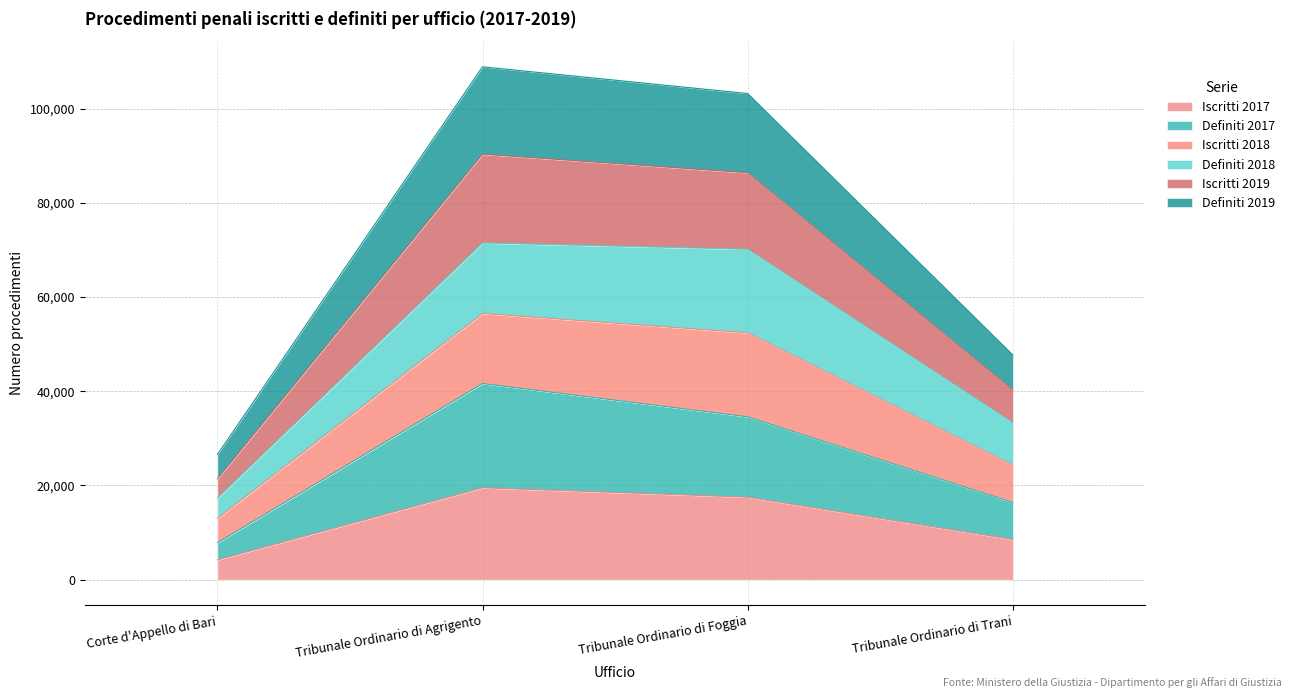

Does the chart have visible grid lines?

Yes